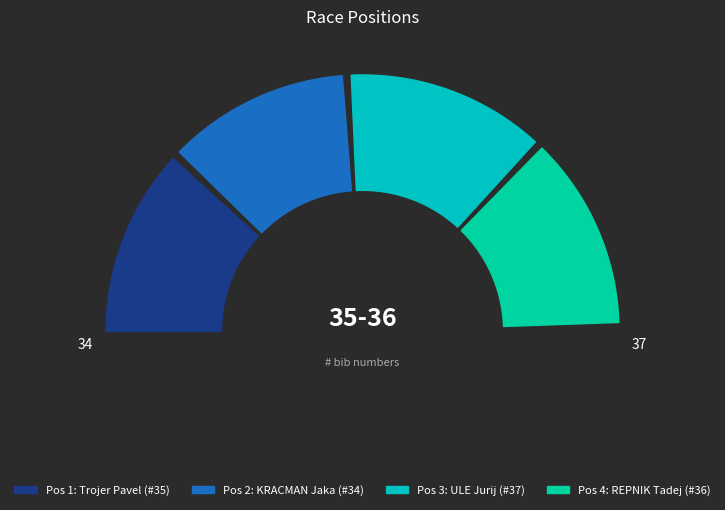

Count the number of slices in the pie.

4